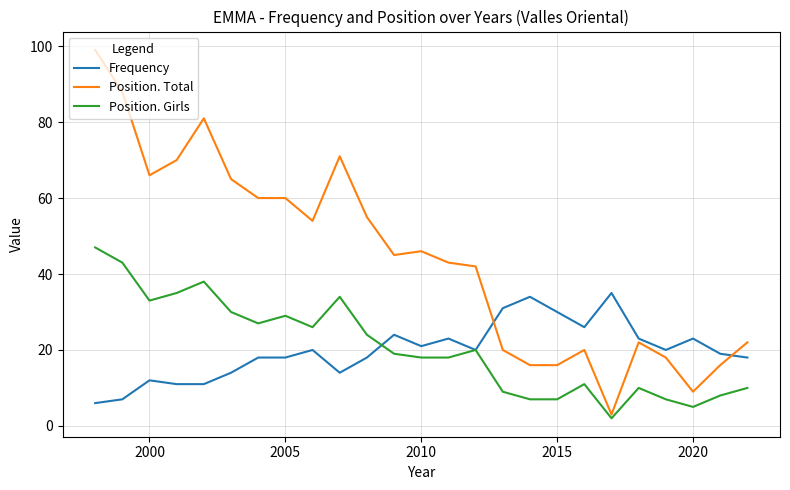

Rank the series by their maximum value, from lowest to highest.

Frequency, Position. Girls, Position. Total